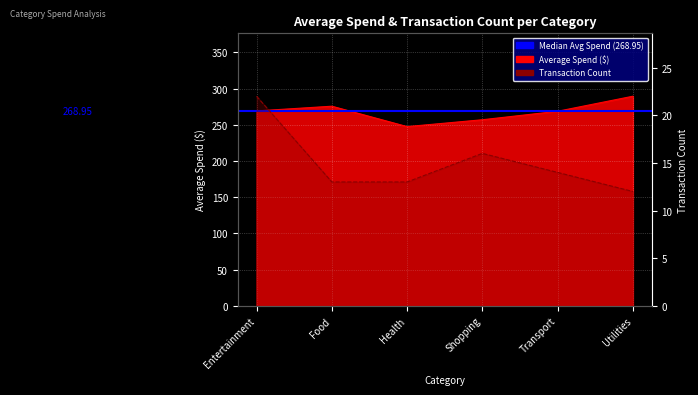

What is the label of the 3rd point from the left?

Health